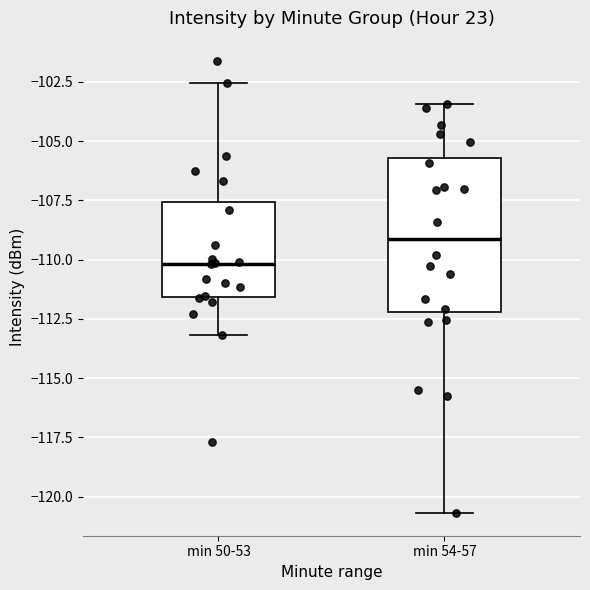

Which box is the tallest, from its lower edge to its upper edge?

min 54-57